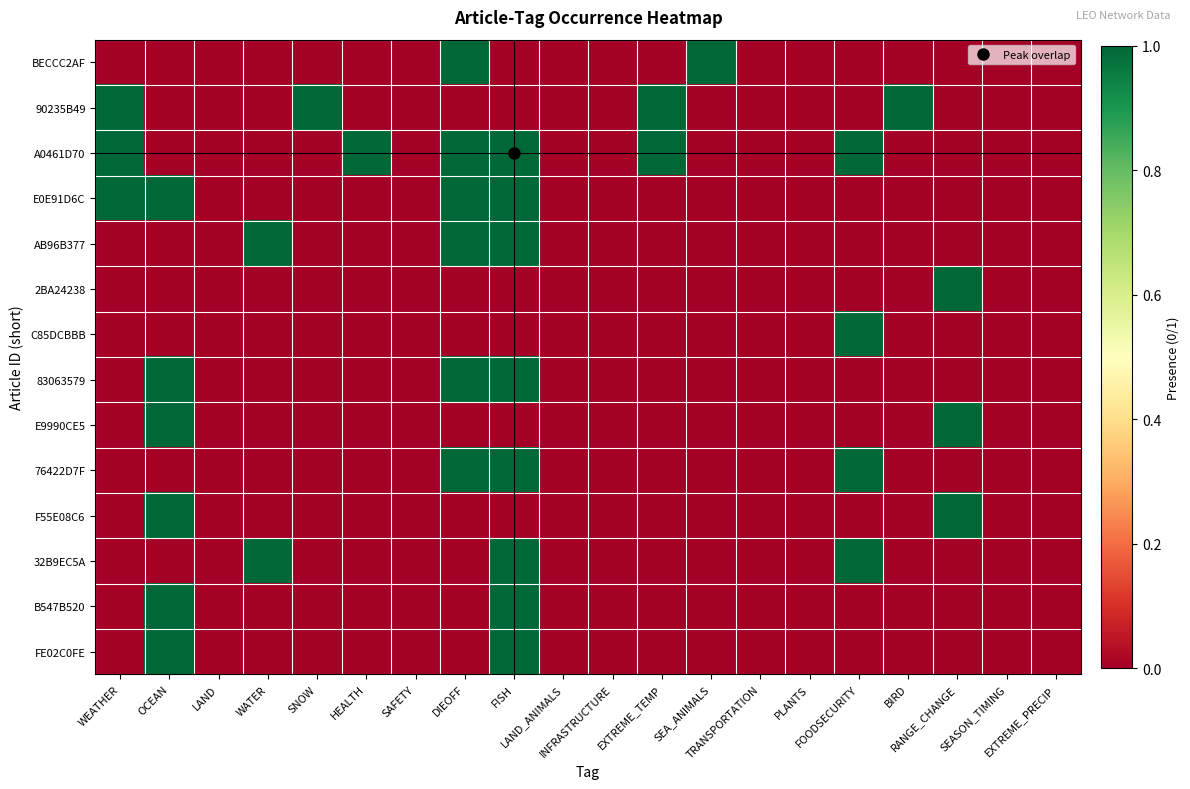

What is the difference between the highest and lowest values at RANGE_CHANGE?

1